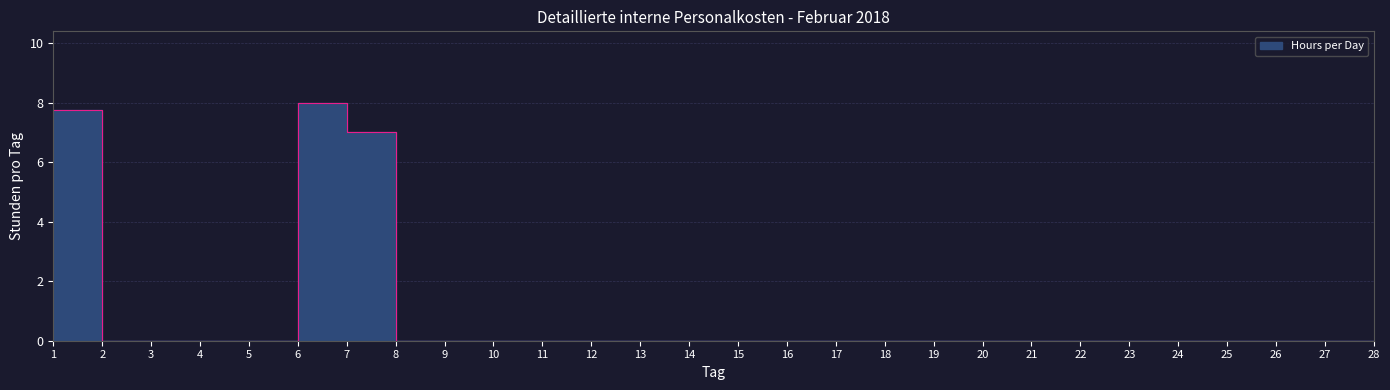

What is the greatest value displayed?

8.0